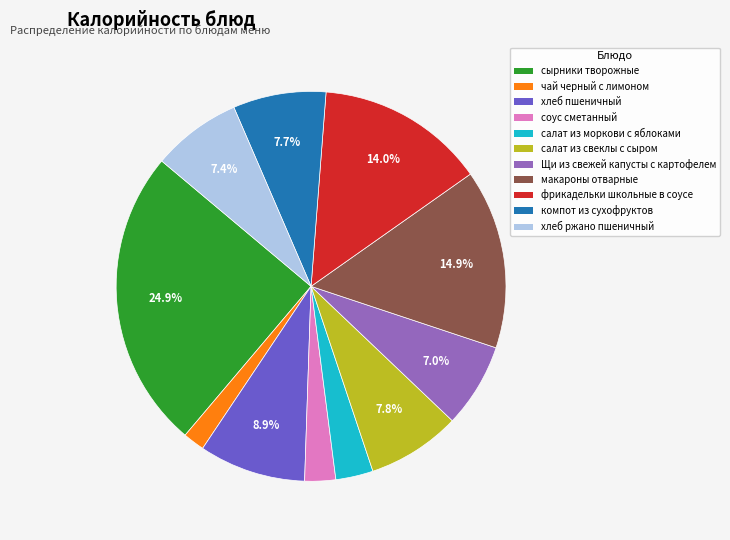

To the nearest percent, what percentage of the pie is фрикадельки школьные в соусе?

14%